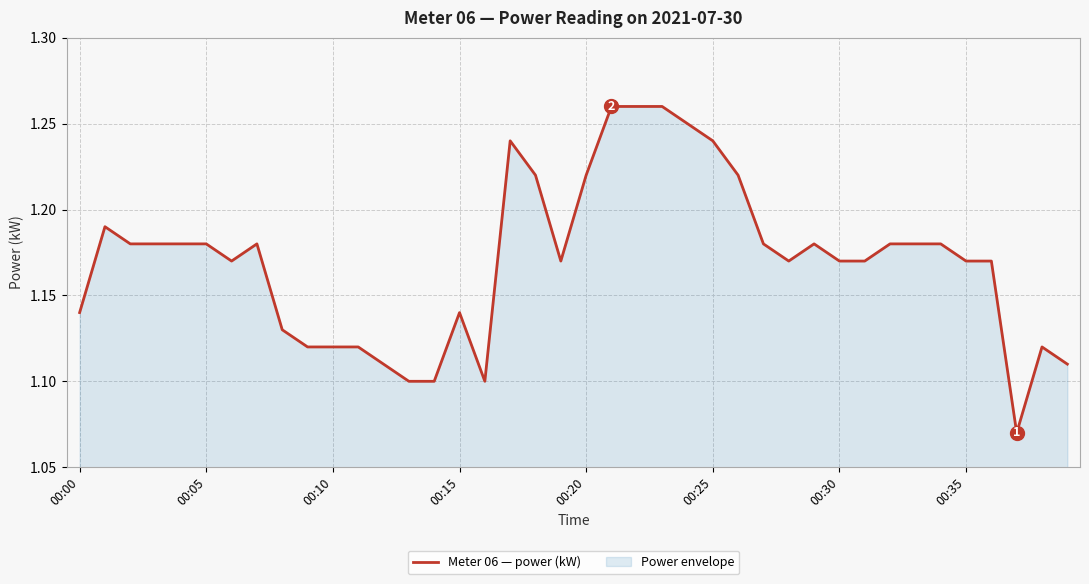

How many lines are shown in the chart?

1